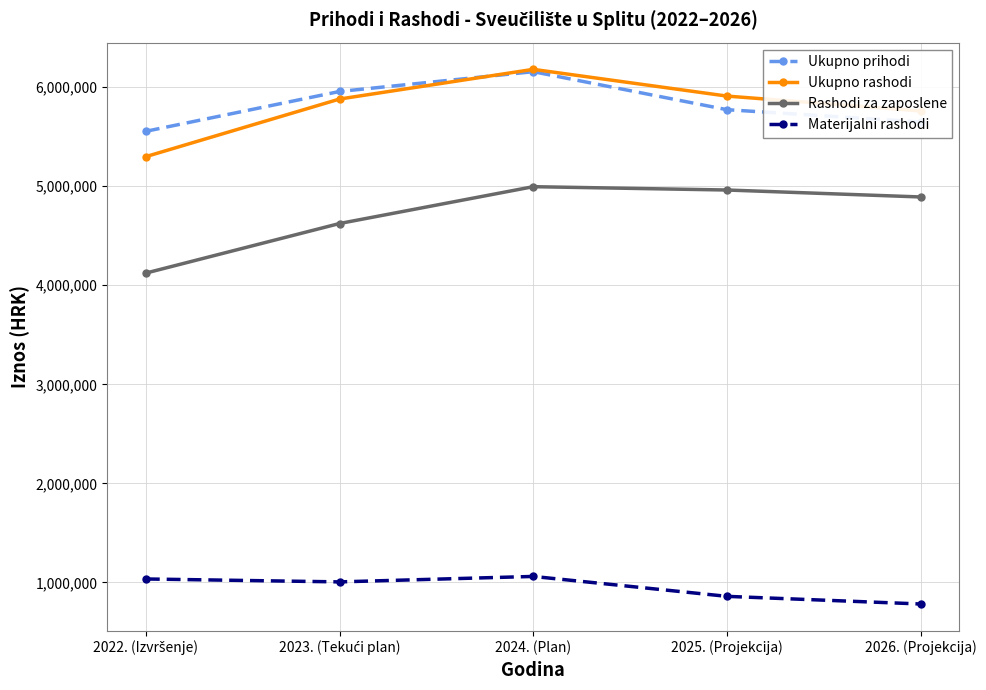

The value of Materijalni rashodi at 2024. (Plan) is 1706562. True or false?

False